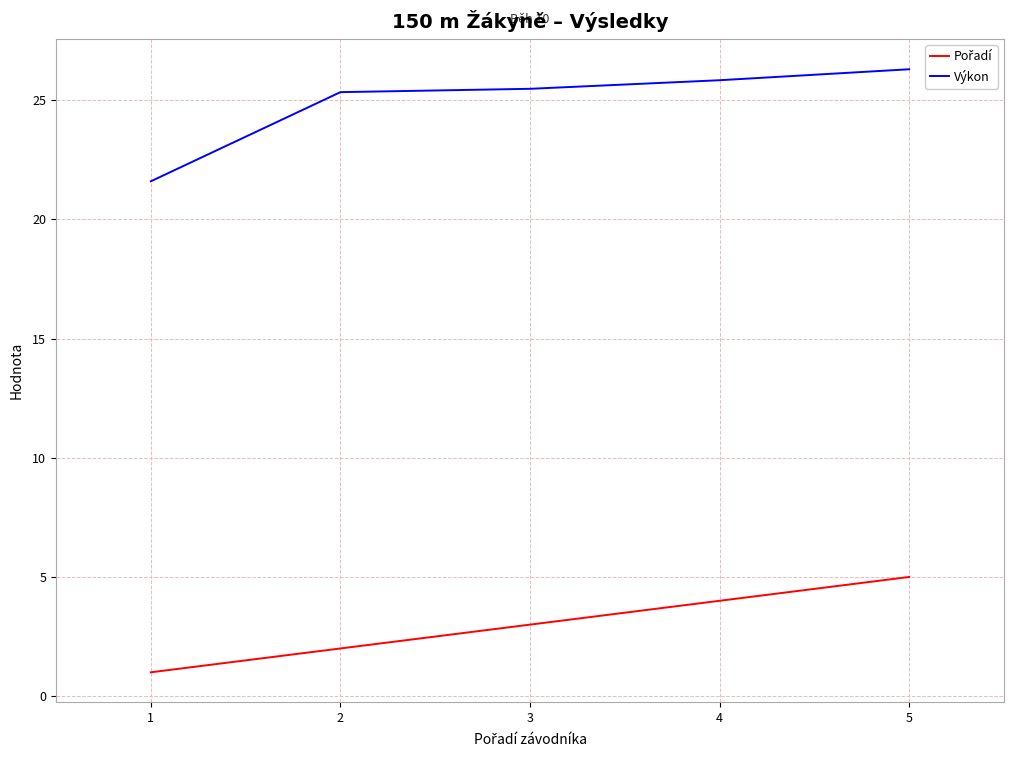

What is the difference between the maximum and minimum values in the Výkon series?

4.7